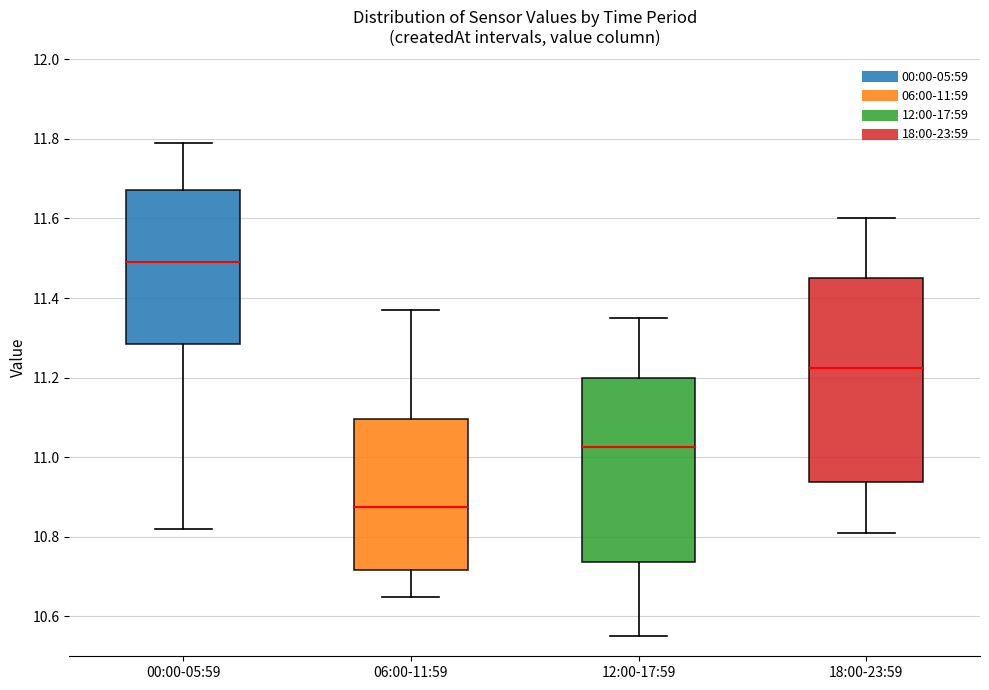

Where is the lower edge of the box for 06:00-11:59 on the y-axis? The values are not printed on the chart, so give them approximately, as read against the axis.

10.72